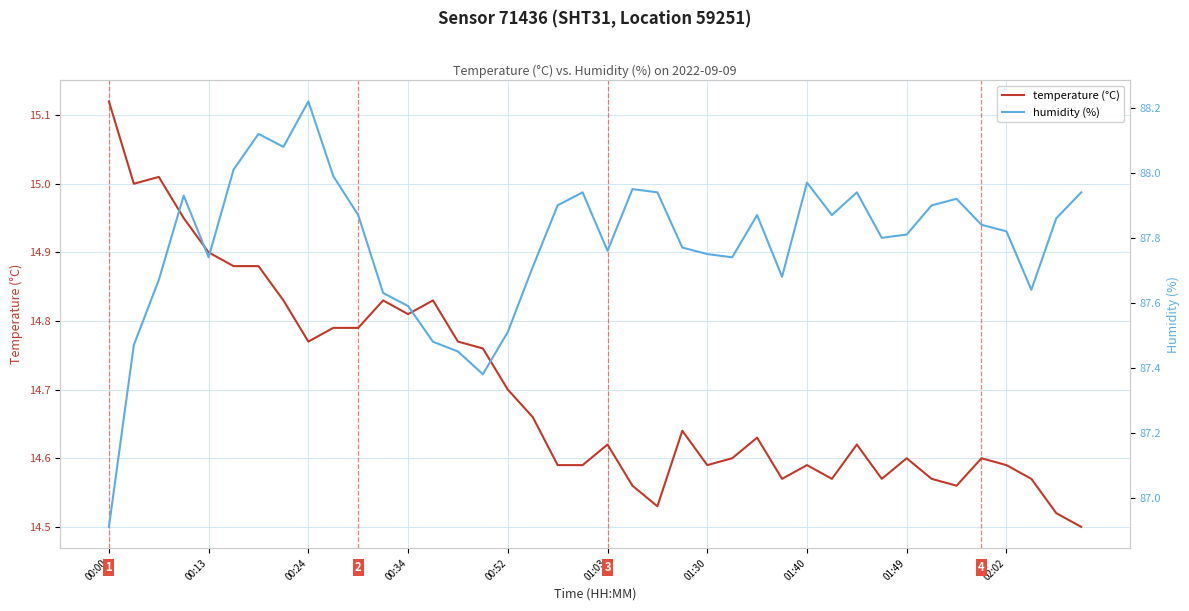

What value does the temperature (°C) series have at 17?

14.7